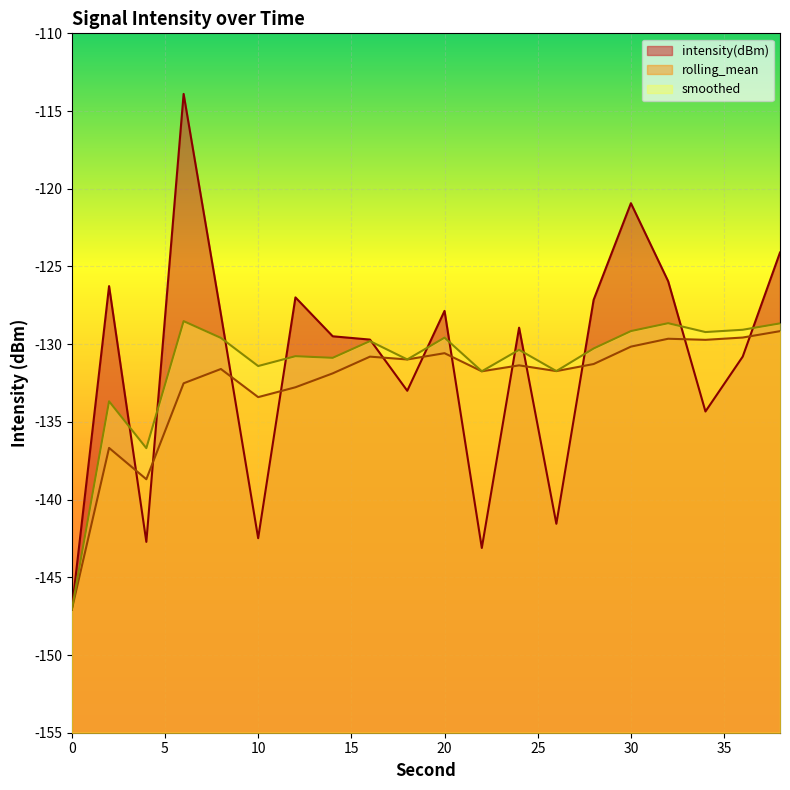

Rank the categories by rolling_mean value from highest to lowest.

38, 36, 32, 34, 30, 20, 16, 18, 28, 24, 8, 26, 22, 14, 6, 12, 10, 2, 4, 0